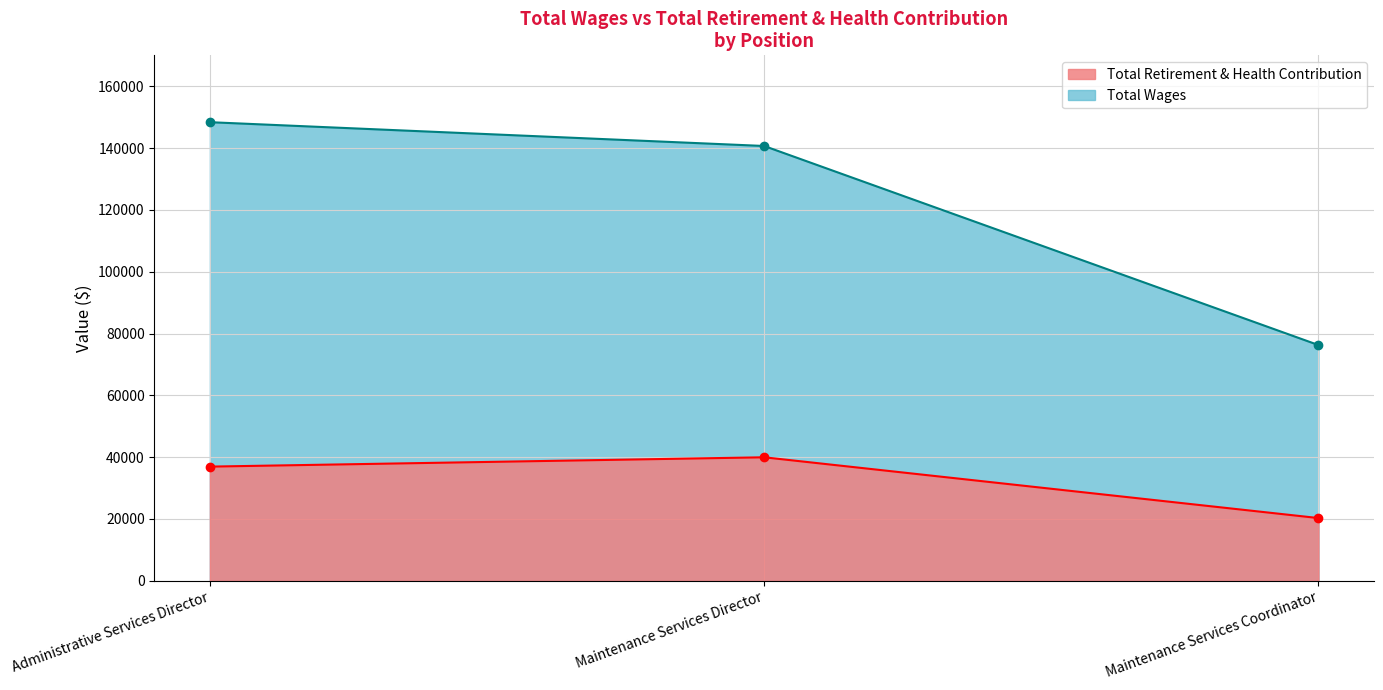

Reading left to right, extract all data points from this chart.

Total Wages: 148370	140672	76271
Total Retirement & Health Contribution: 36944	39961	20300